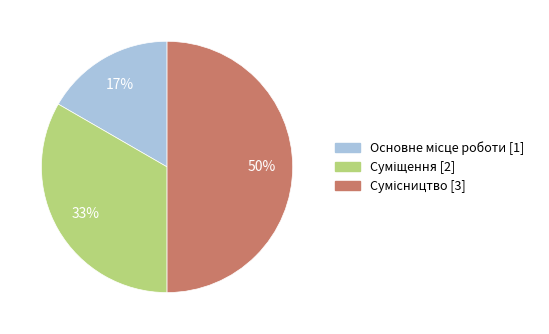

To the nearest percent, what is the average slice percentage?

33%